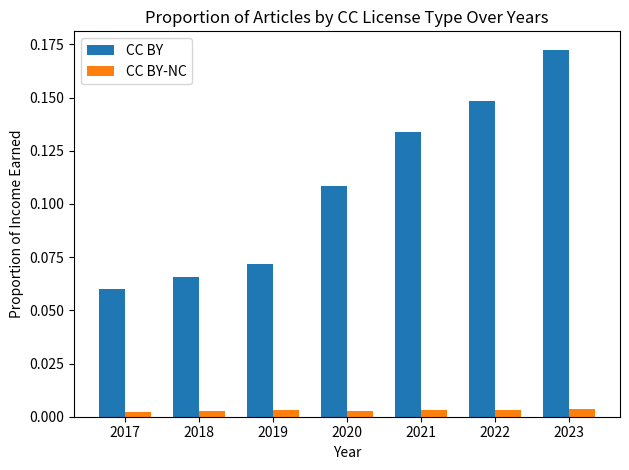

Which series changed the most between 2017 and 2022?

CC BY